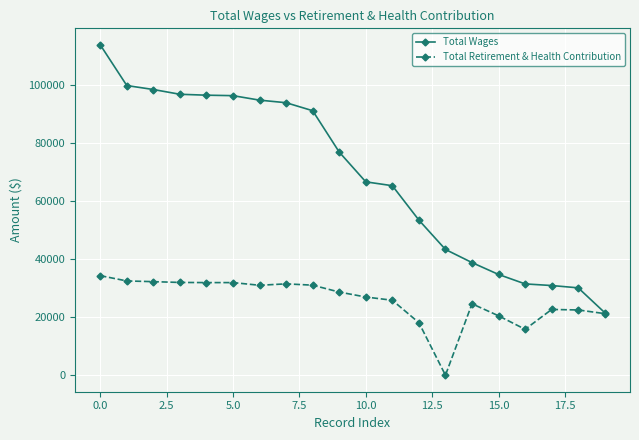

Rank the series by their average value, from highest to lowest.

Total Wages, Total Retirement & Health Contribution